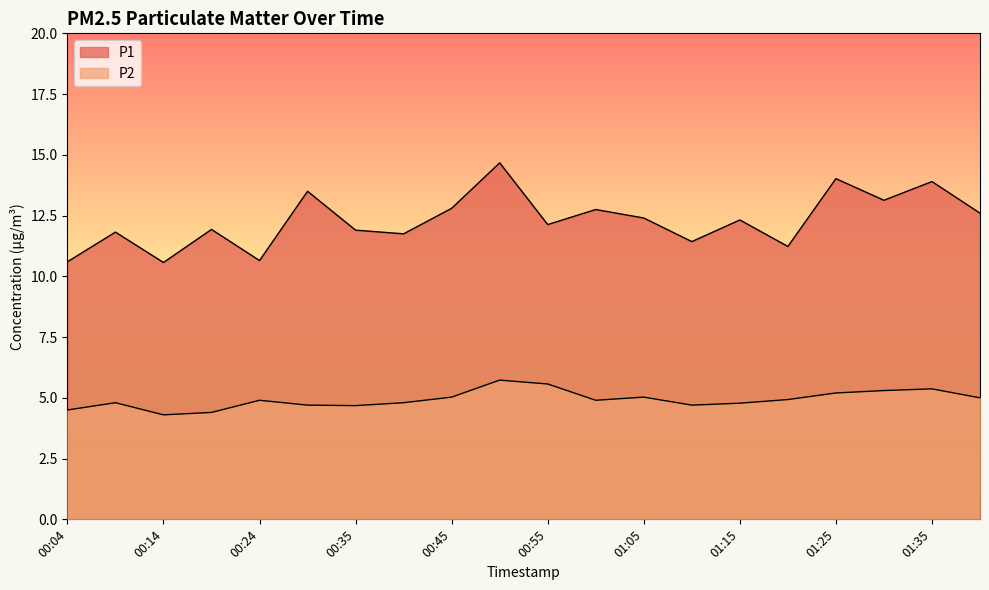

Reading right to left, transcribe all the data shown in this chart.

P1: 01:40=12.6	01:35=13.9	01:30=13.1	01:25=14.0	01:20=11.2	01:15=12.3	01:10=11.4	01:05=12.4	01:00=12.8	00:55=12.1	00:50=14.7	00:45=12.8	00:40=11.8	00:35=11.9	00:30=13.5	00:24=10.7	00:19=11.9	00:14=10.6	00:09=11.8	00:04=10.6
P2: 01:40=5.0	01:35=5.4	01:30=5.3	01:25=5.2	01:20=4.9	01:15=4.8	01:10=4.7	01:05=5.0	01:00=4.9	00:55=5.6	00:50=5.7	00:45=5.0	00:40=4.8	00:35=4.7	00:30=4.7	00:24=4.9	00:19=4.4	00:14=4.3	00:09=4.8	00:04=4.5